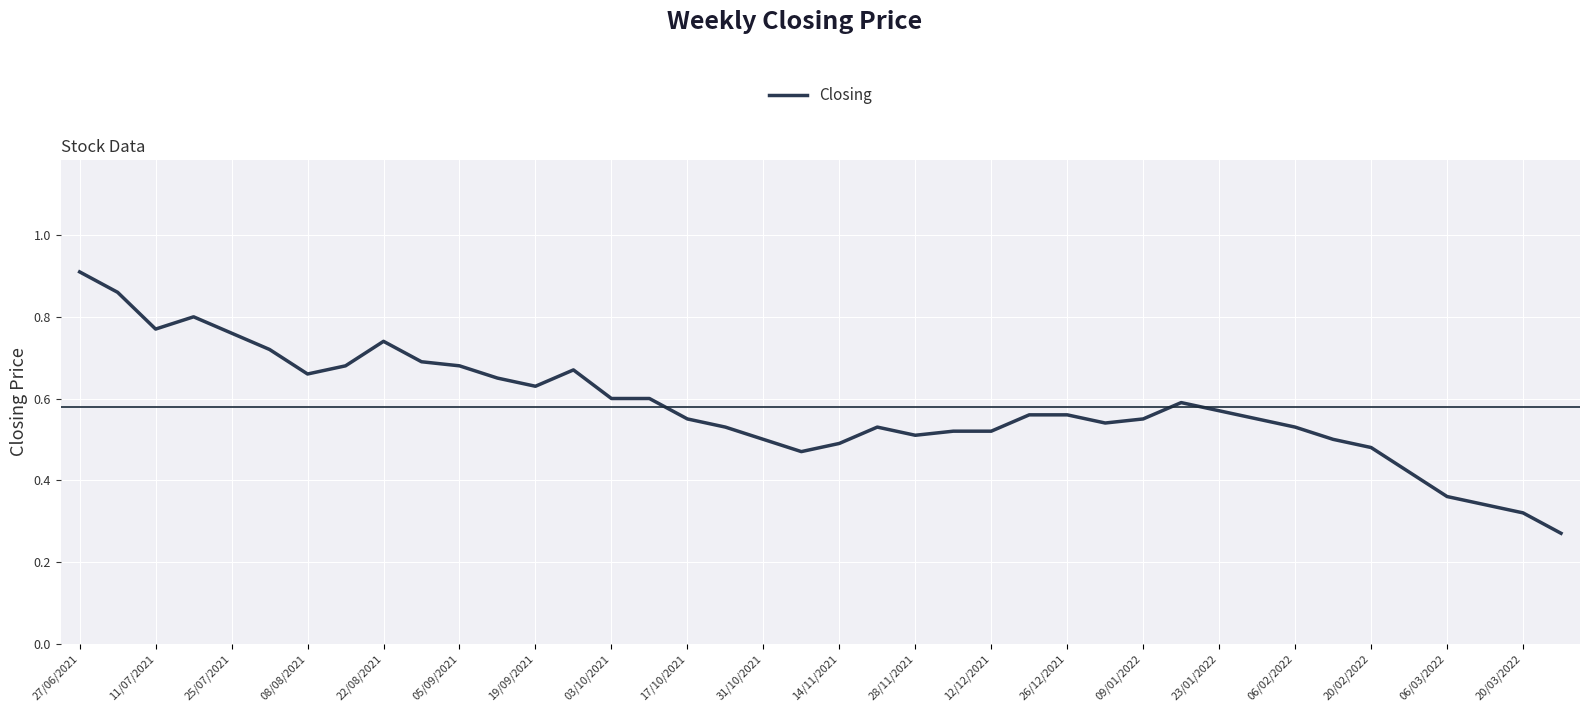

Does the chart display data point markers on the line(s)?

No